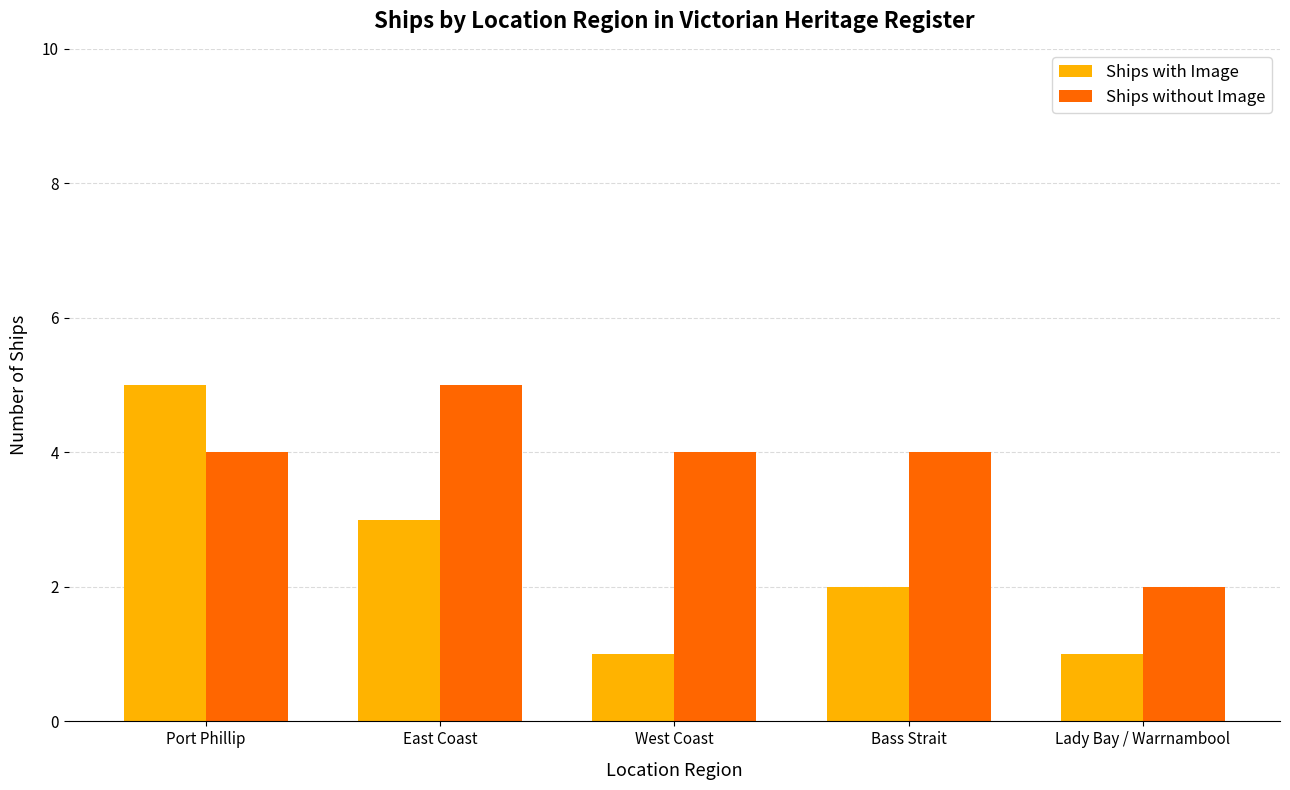

The value of Ships without Image at West Coast is 4. True or false?

True